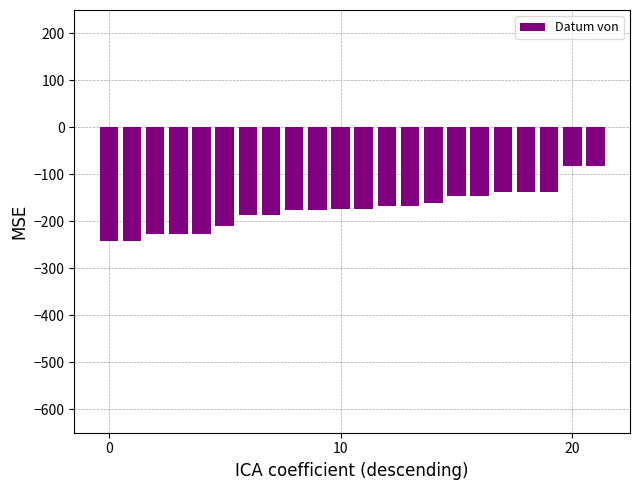

What is the difference between the second highest and second lowest values?

159